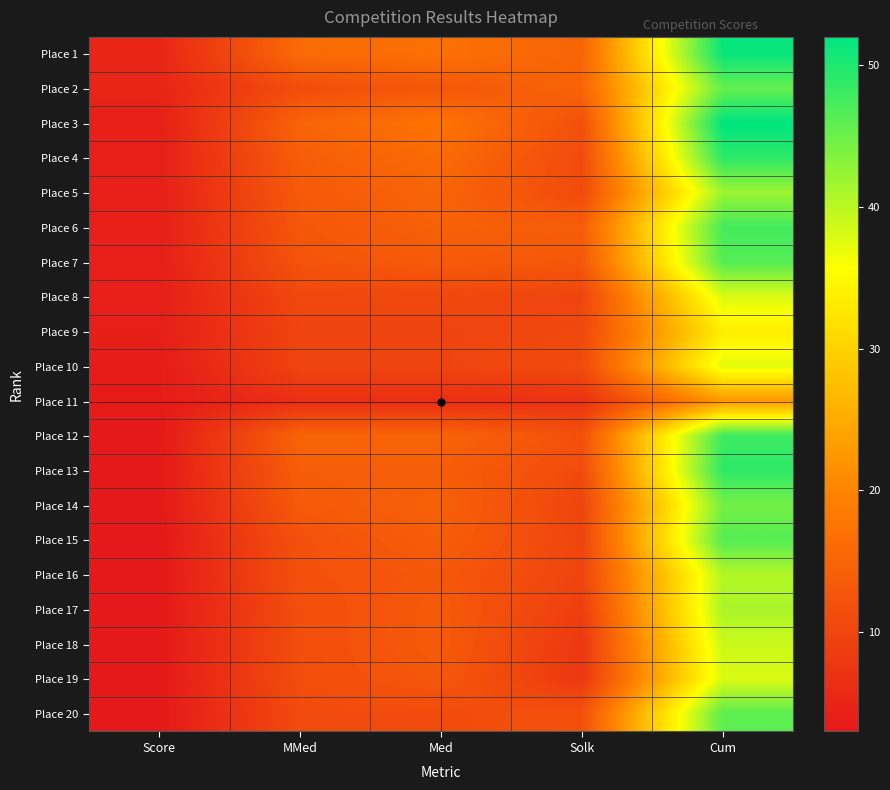

Rank the series at Med from highest to lowest value.

Place 3, Place 1, Place 4, Place 5, Place 12, Place 6, Place 14, Place 13, Place 15, Place 7, Place 17, Place 18, Place 2, Place 16, Place 19, Place 20, Place 8, Place 9, Place 10, Place 11